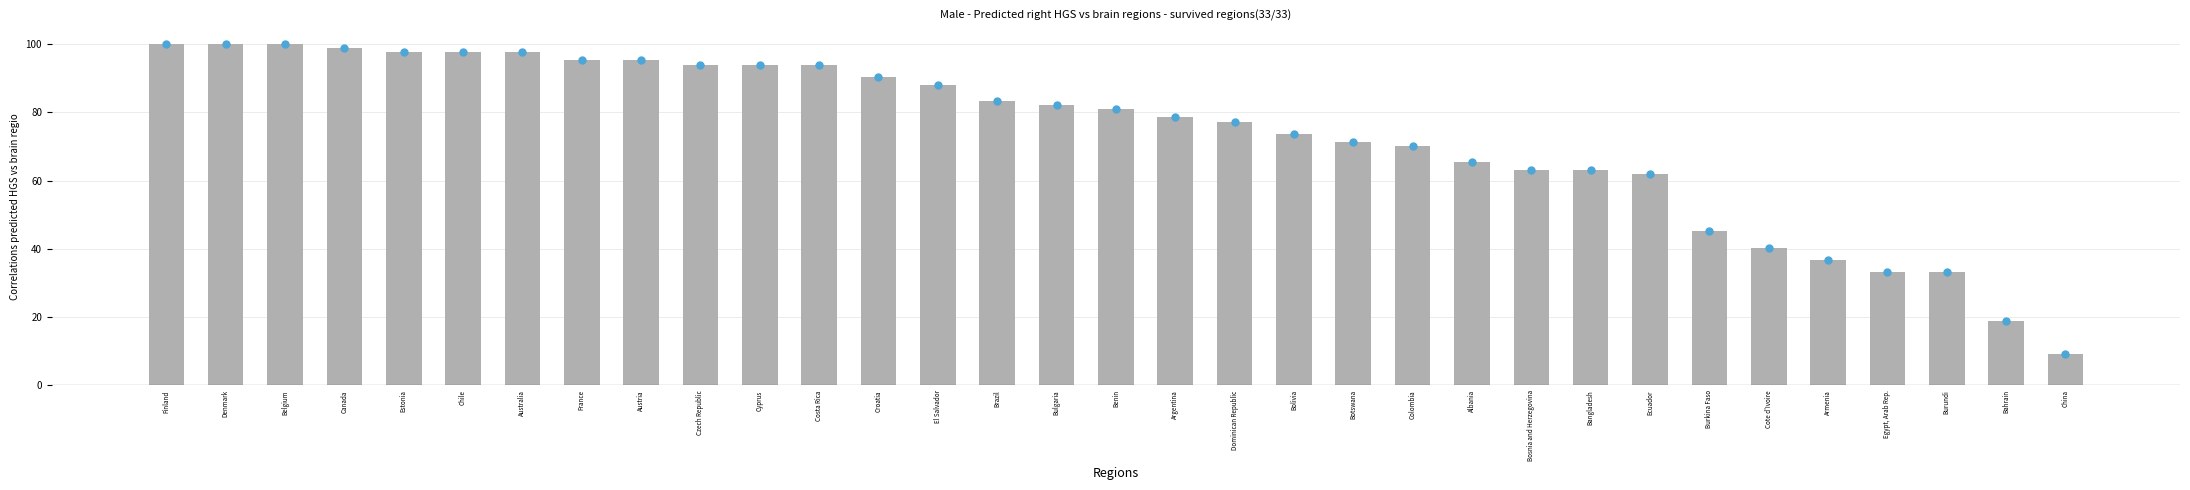

What is the change in value from Burkina Faso to Cote d'Ivoire?

-4.8